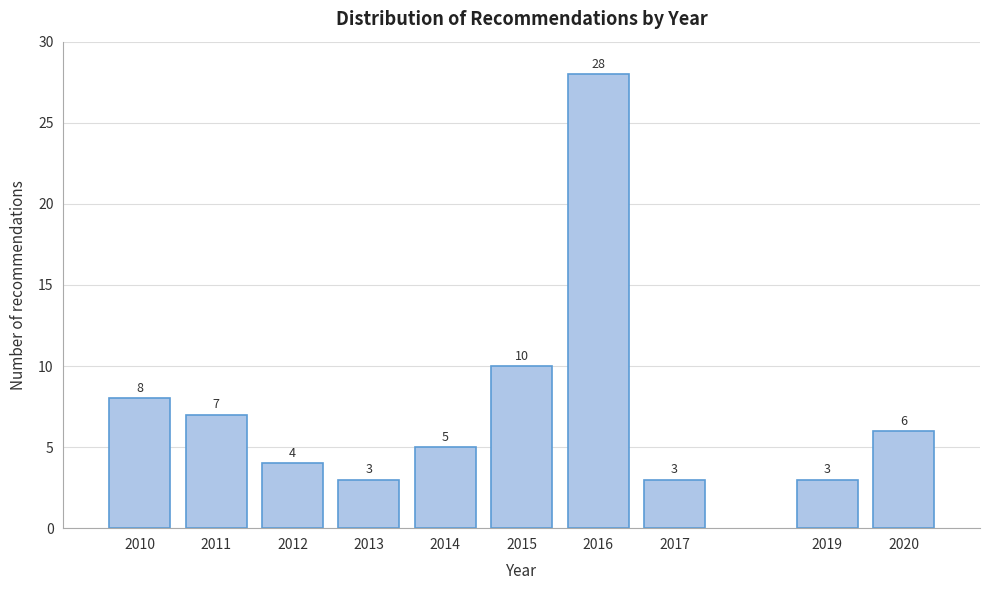

Reading right to left, what are all the values shown in this chart?

6	3	3	28	10	5	3	4	7	8